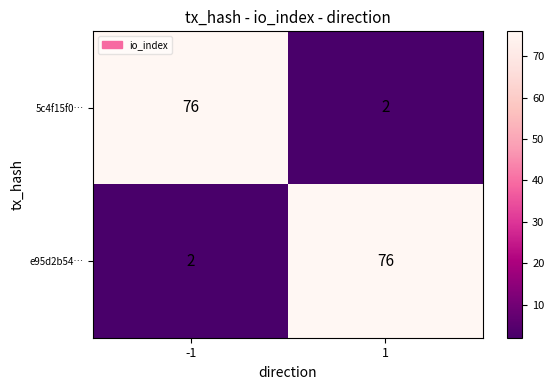

Rank the categories by 5c4f15f0… value from highest to lowest.

-1, 1